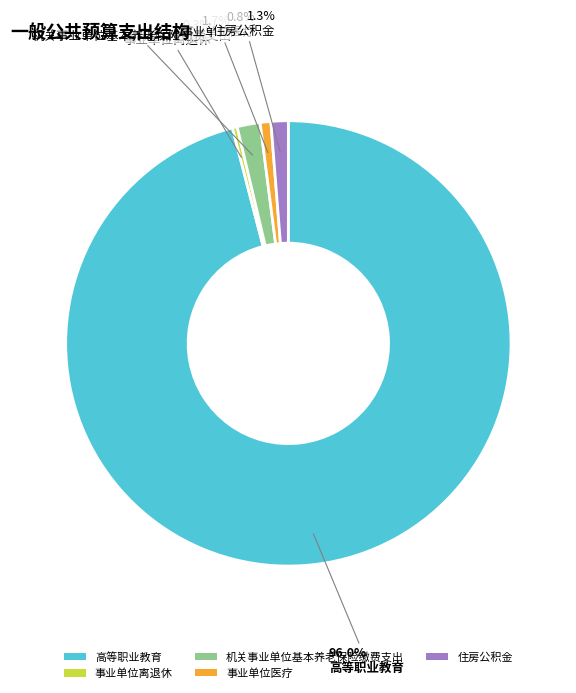

Which slice represents more than half of the pie?

高等职业教育